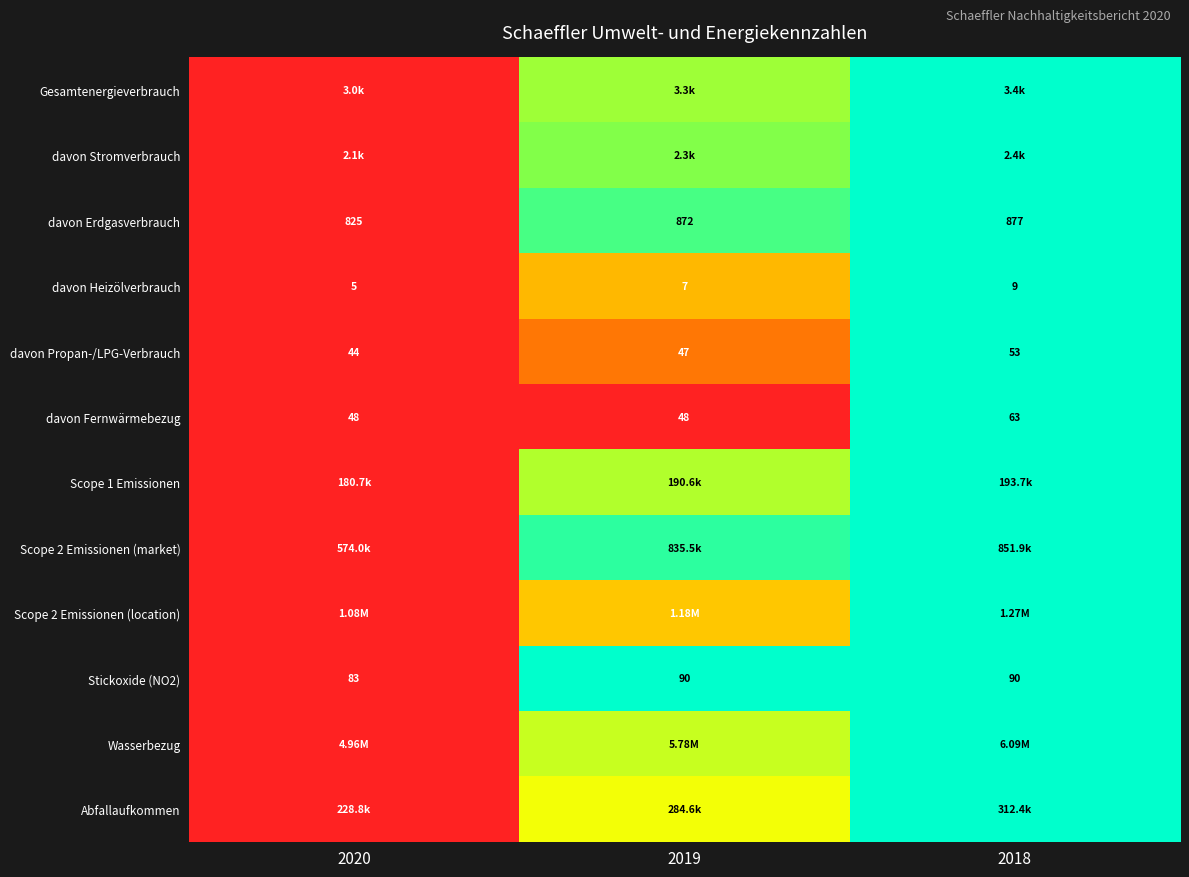

How many values in the davon Fernwärmebezug series exceed 48?

1